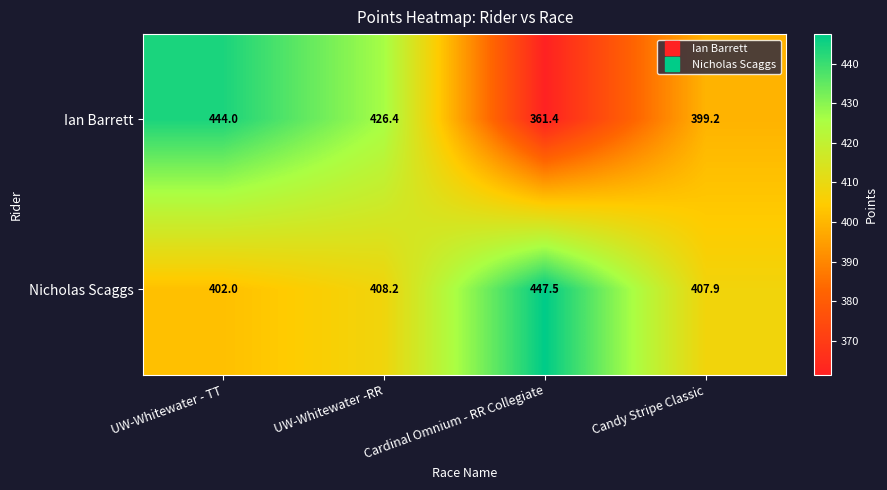

At which category does the chart reach its peak across all series?

Cardinal Omnium - RR Collegiate